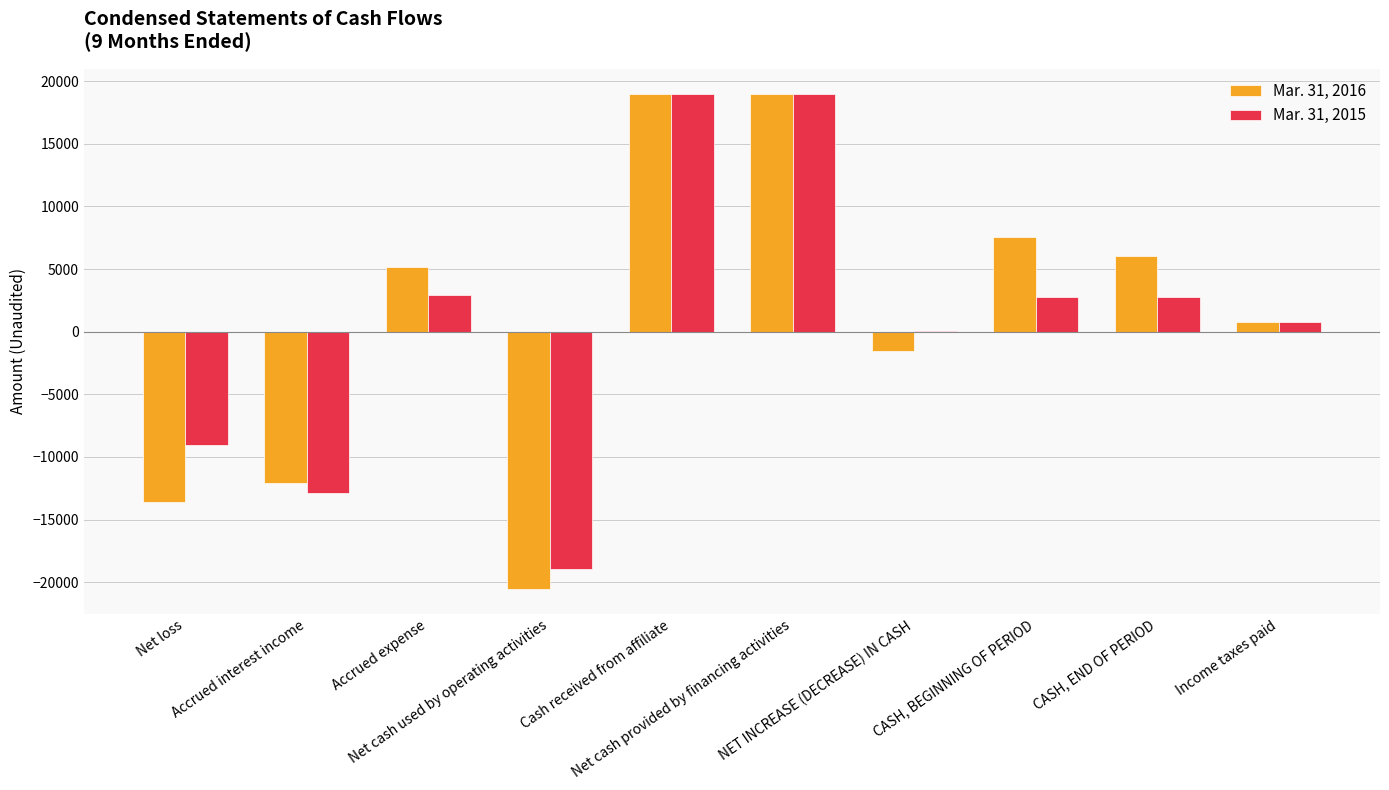

The value of Mar. 31, 2016 at Accrued expense is 8611. True or false?

False